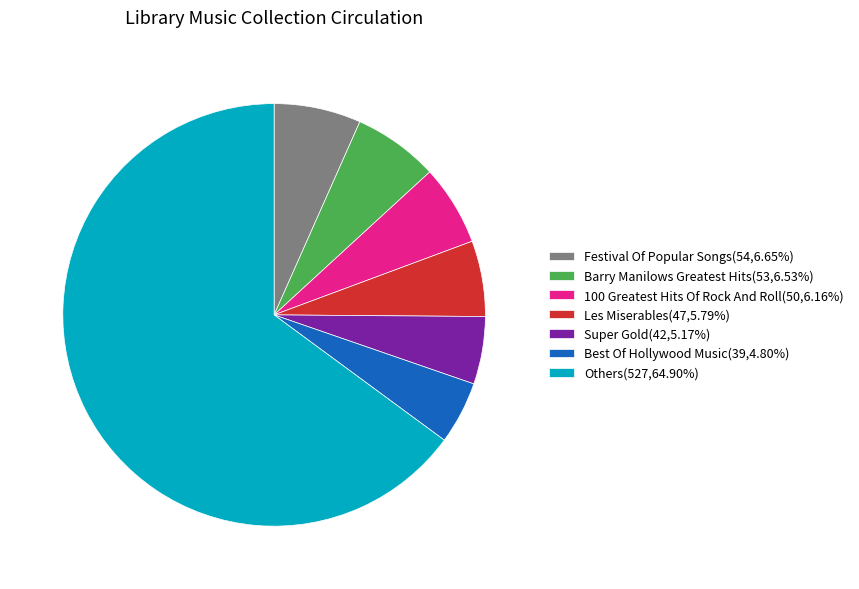

Is there any slice that represents more than half of the pie?

Yes